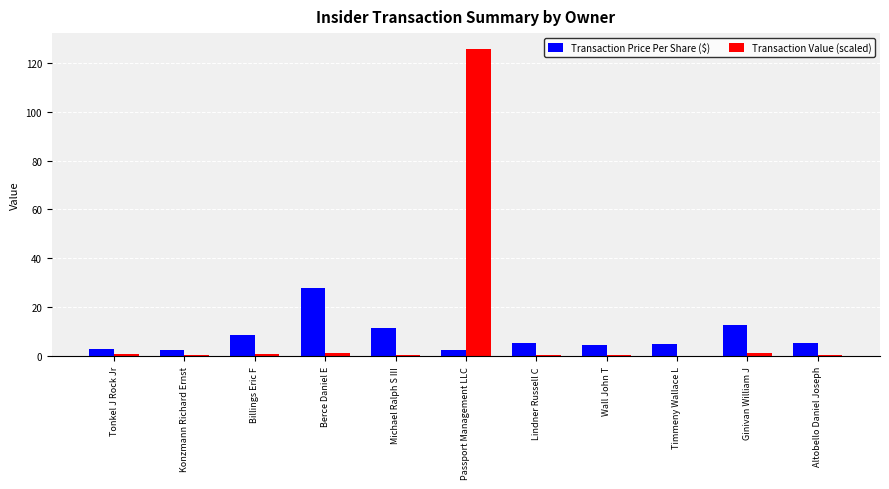

Which label corresponds to the largest value in the chart?

Passport Management LLC